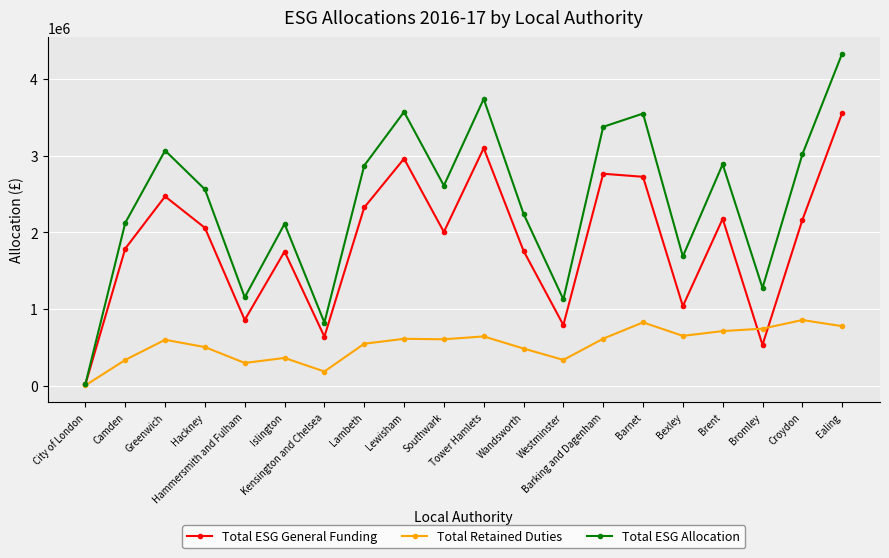

What is the sum of all Total Retained Duties values?

10669316.8